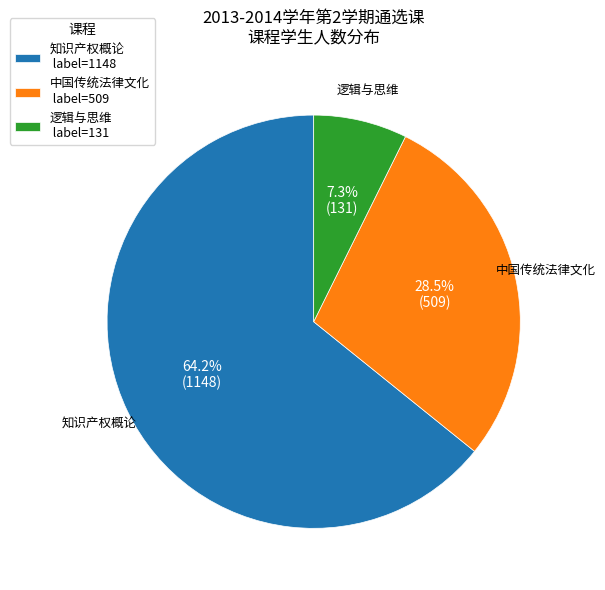

Which category has the biggest portion of the pie?

知识产权概论